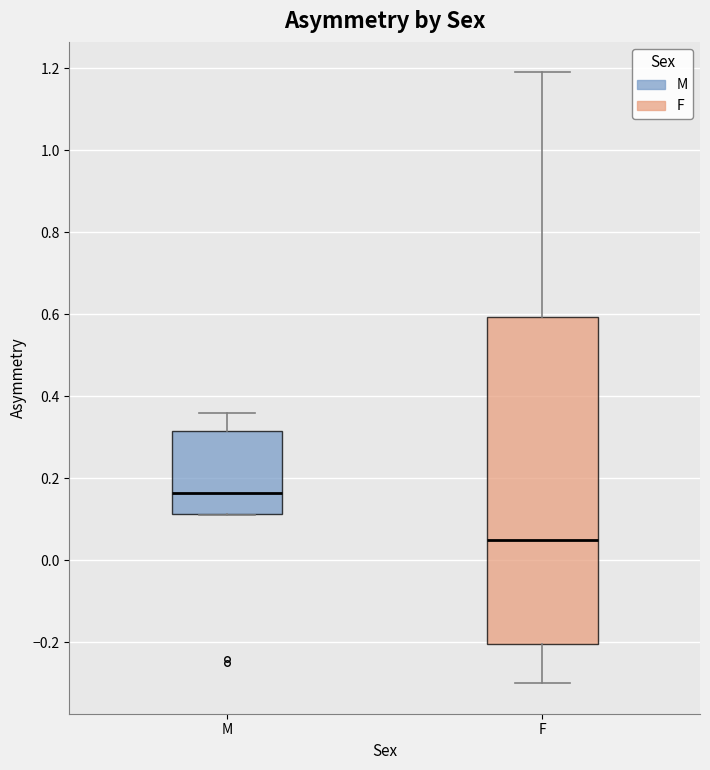

Which box is the tallest, from its lower edge to its upper edge?

F